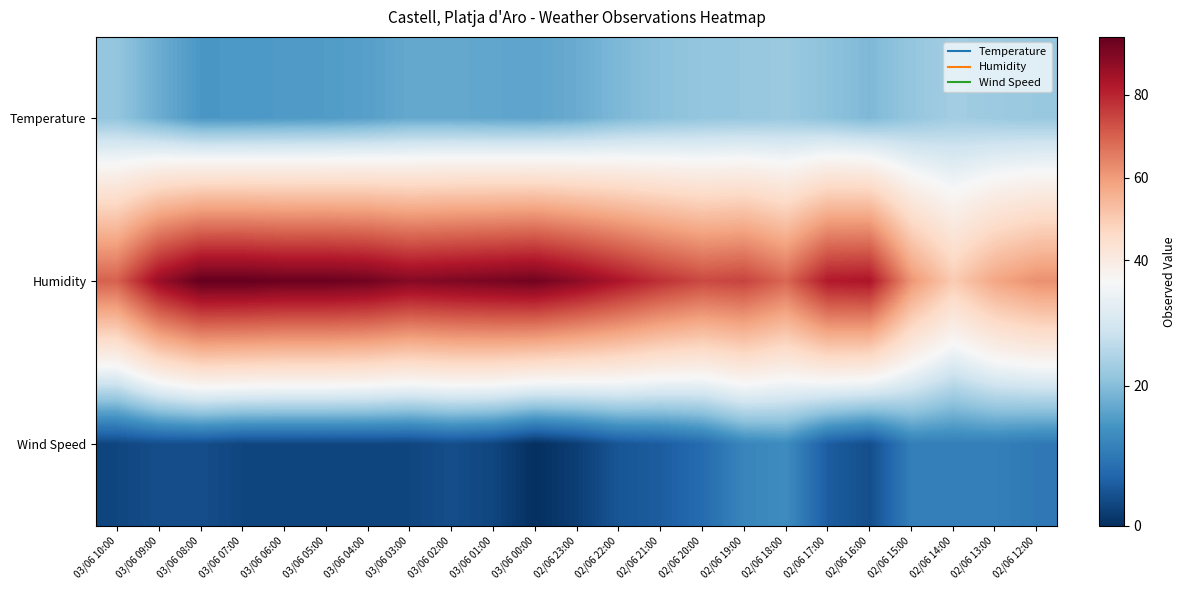

Between 02/06 15:00 and 02/06 13:00, which is larger?

02/06 13:00